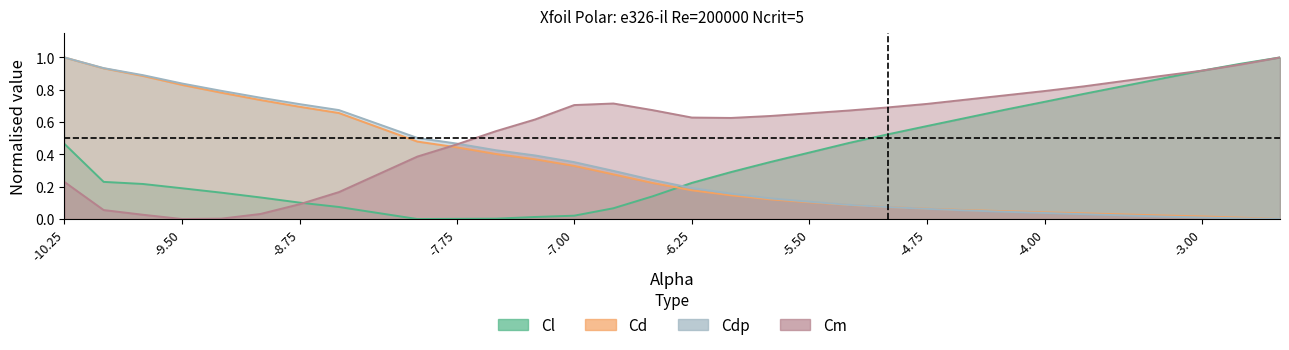

True or false: Cd and Cdp intersect in this chart.

True